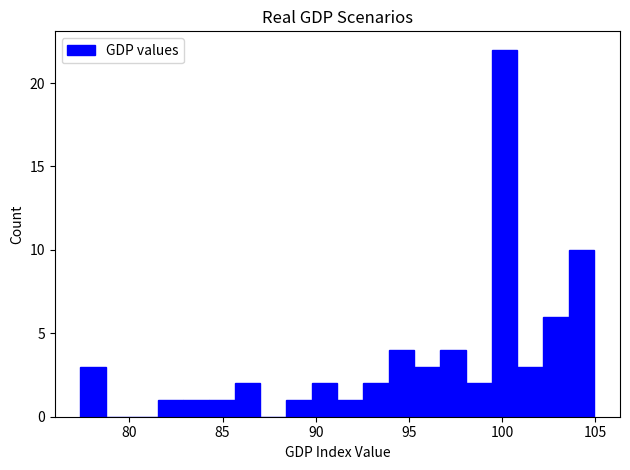

Read against the x-axis, roughly where is the centre of the tallest bar?

100.0